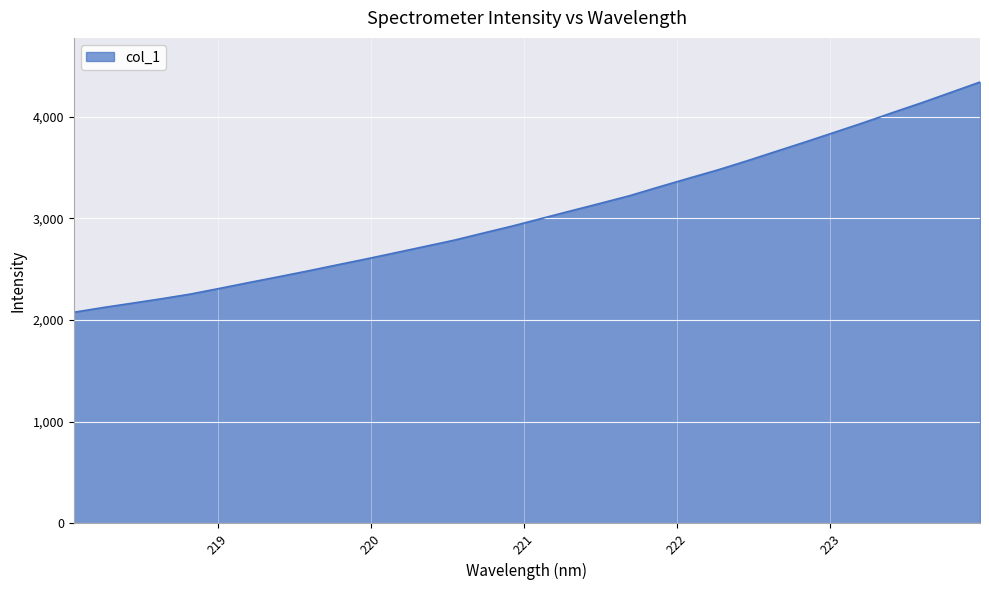

What is the smallest value displayed?

2076.4